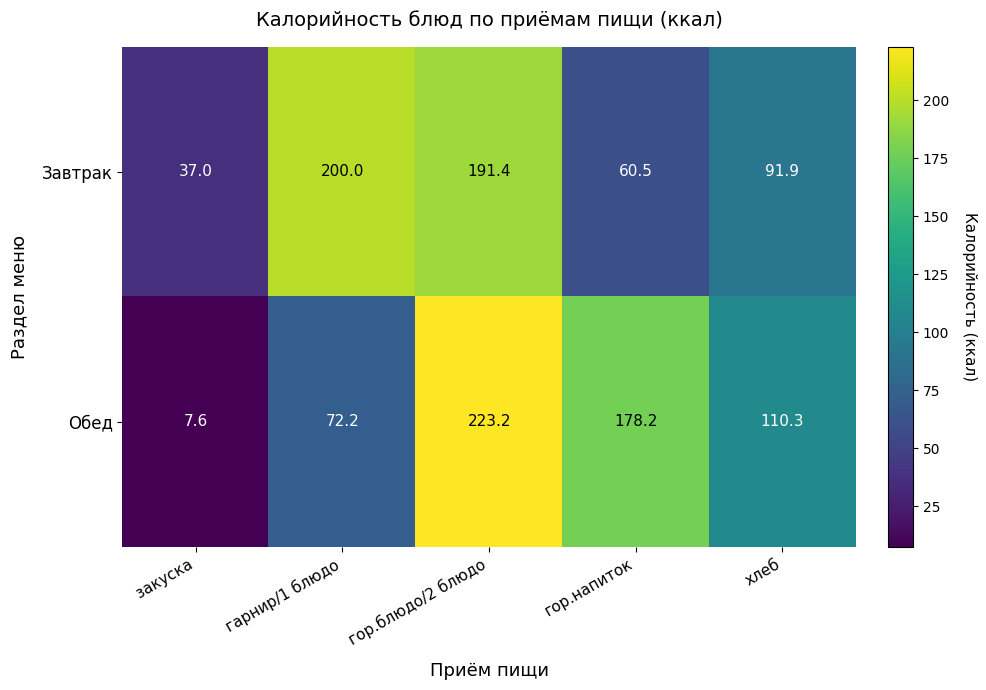

How many series are shown in this chart?

2